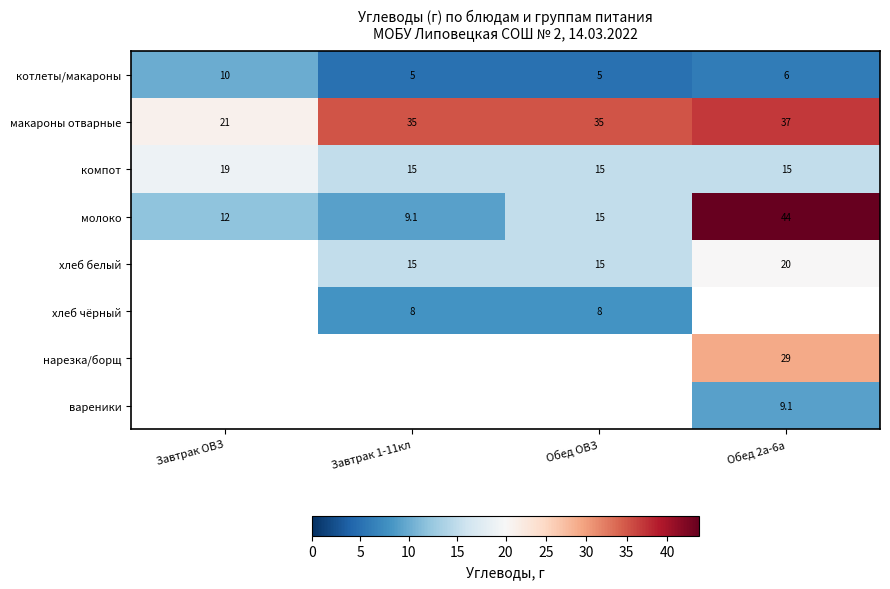

What is the spread (max minus min) of values at Завтрак 1-11кл?

30.0